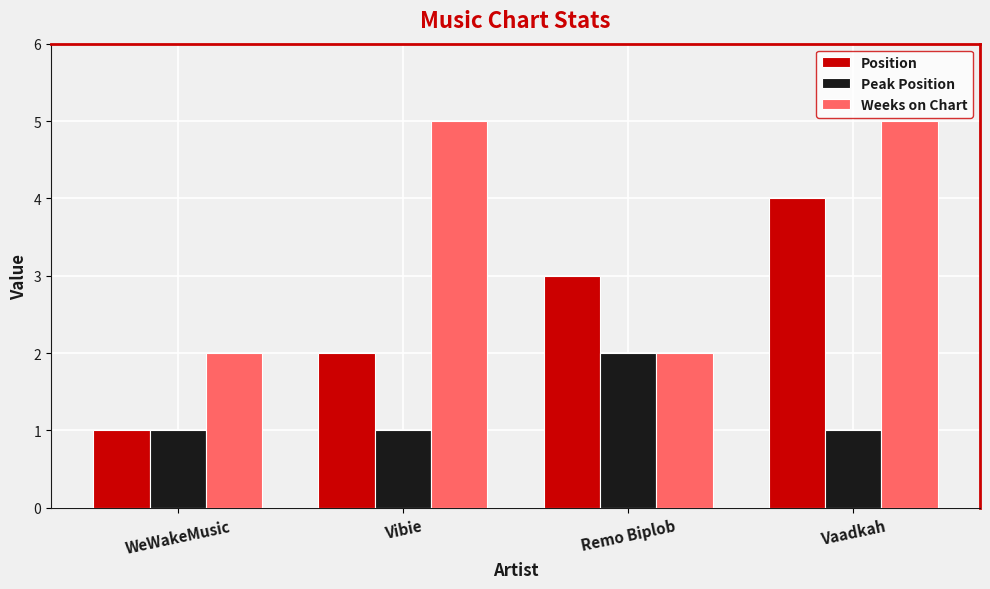

How many groups of bars are there?

4